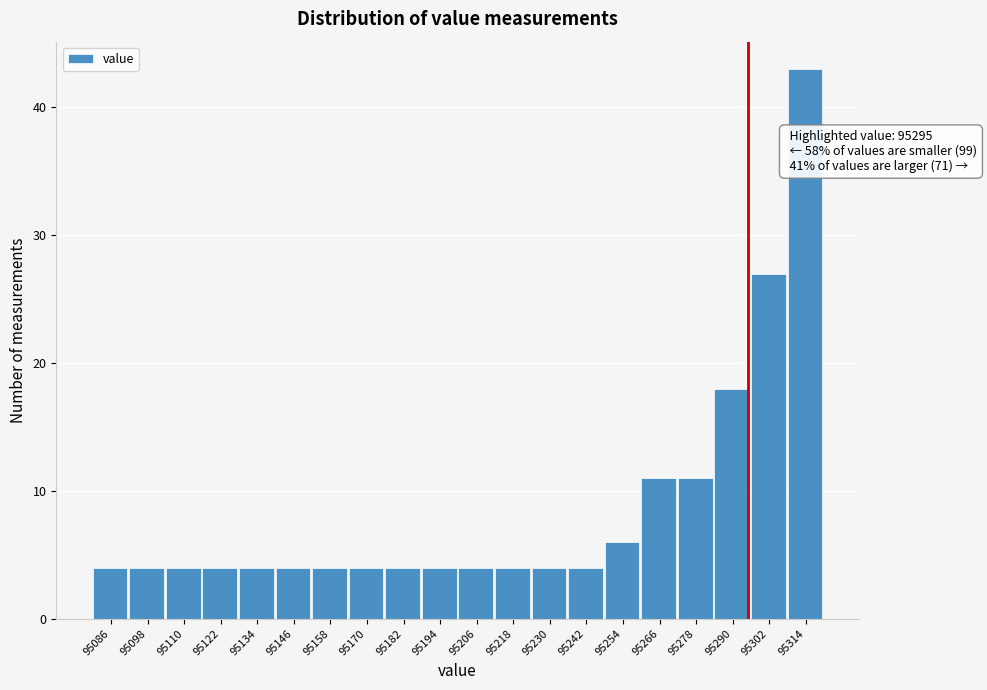

Which range on the x-axis has the tallest bar?

95308 to 95320